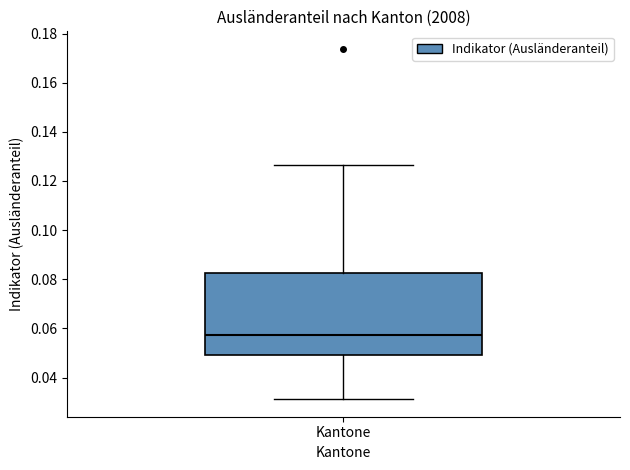

Read this box plot against the y-axis: the position of the median line, the range covered by the box, and the ends of both whiskers. The values are not printed on the chart, so give them approximately, as read against the axis.

median 0.058, box 0.050 to 0.082, whiskers 0.032 to 0.126